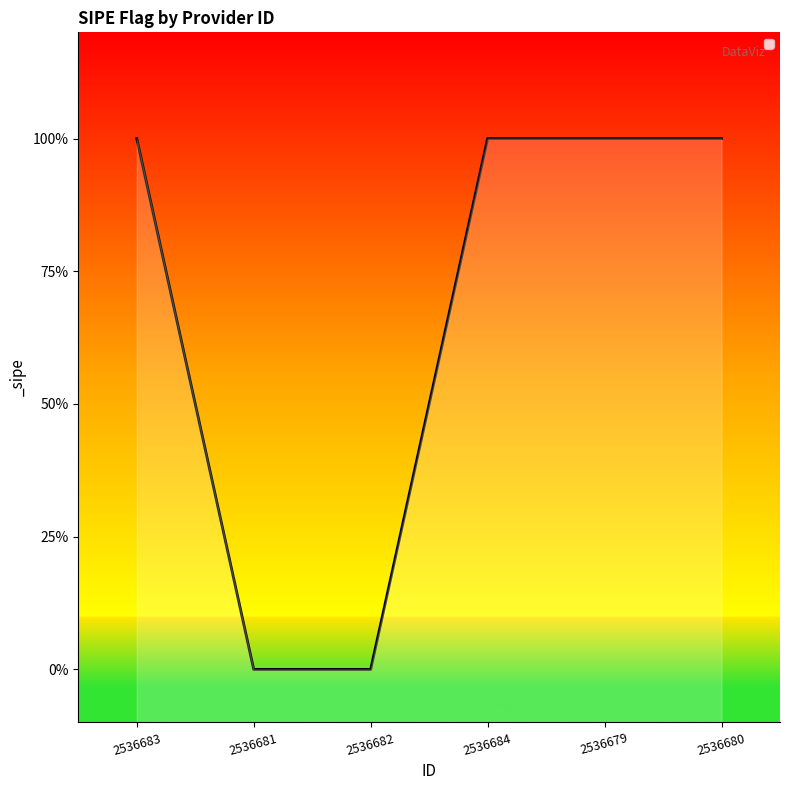

Which category has the lowest value across all series?

2536681